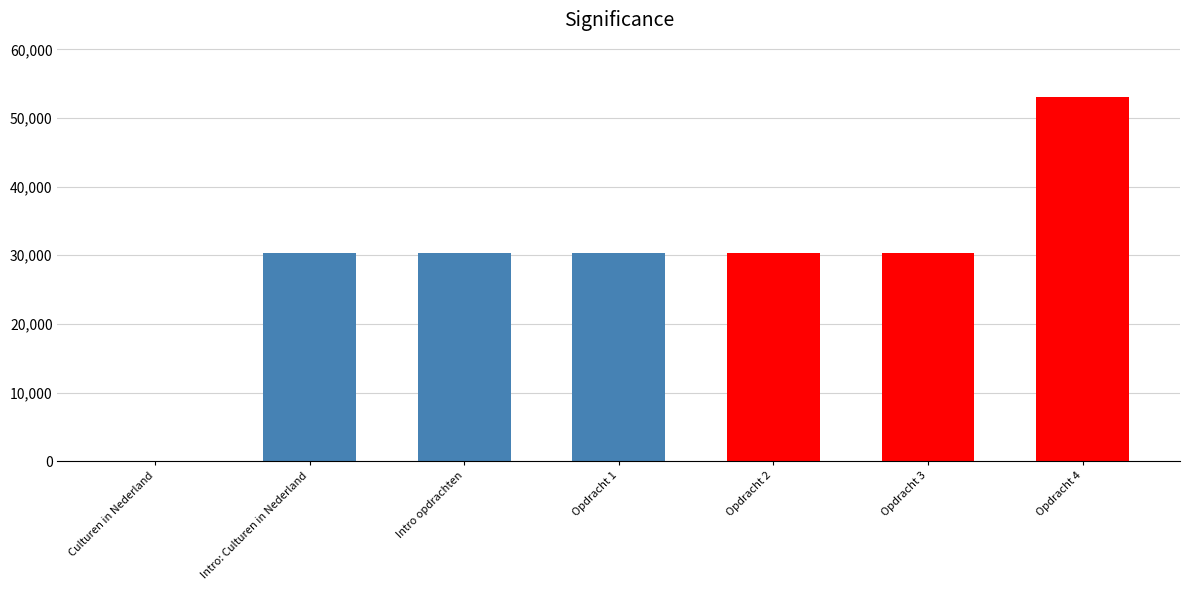

Count the number of data series in this chart.

1